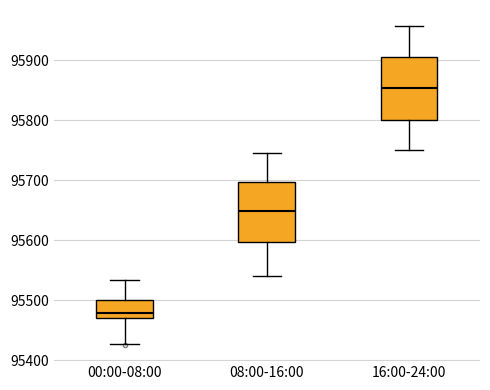

Reading left to right, transcribe this box plot: for each box, give where its median line is, the range the box spans, and where its two whiskers end, as read against the y-axis. The values are not printed on the chart, so give them approximately, as read against the axis.

00:00-08:00: median 95480, box 95470 to 95500, whiskers 95430 to 95530
08:00-16:00: median 95650, box 95600 to 95700, whiskers 95540 to 95750
16:00-24:00: median 95850, box 95800 to 95900, whiskers 95750 to 95960